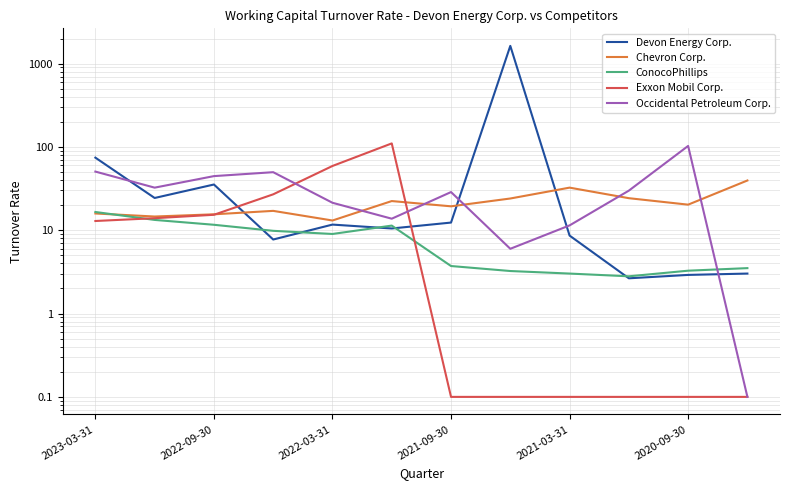

Which category has the lowest value in the Occidental Petroleum Corp. series?

11